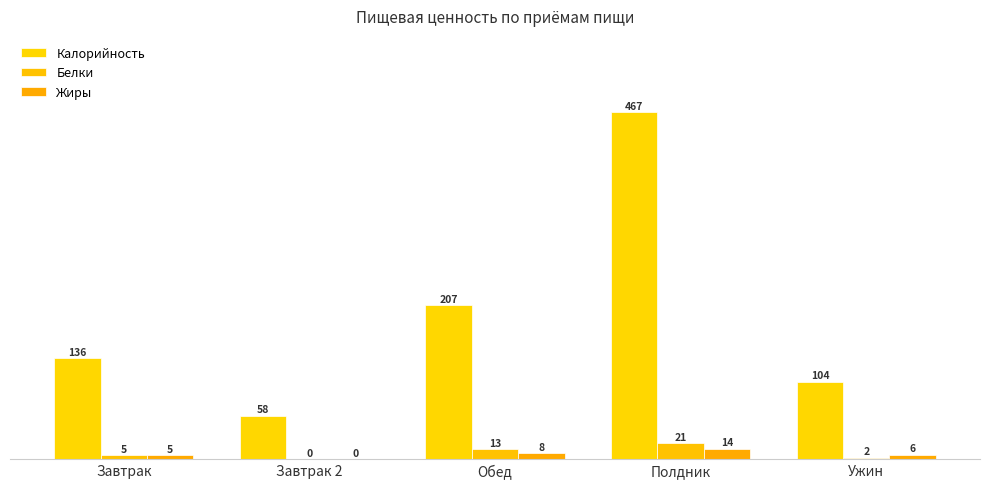

How many values in Жиры are above zero?

4